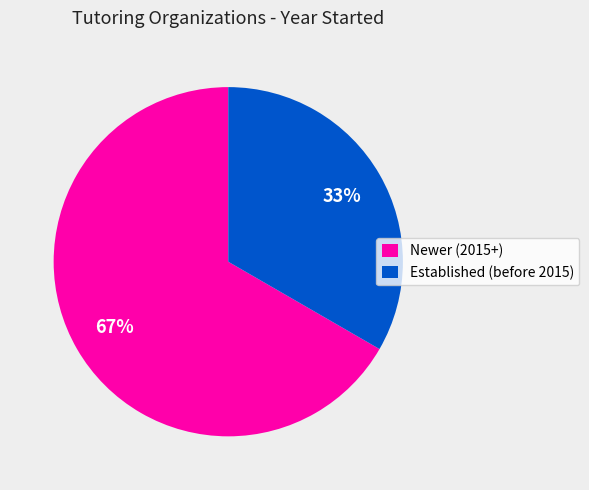

To the nearest percent, what percentage of the pie is Newer (2015+)?

67%